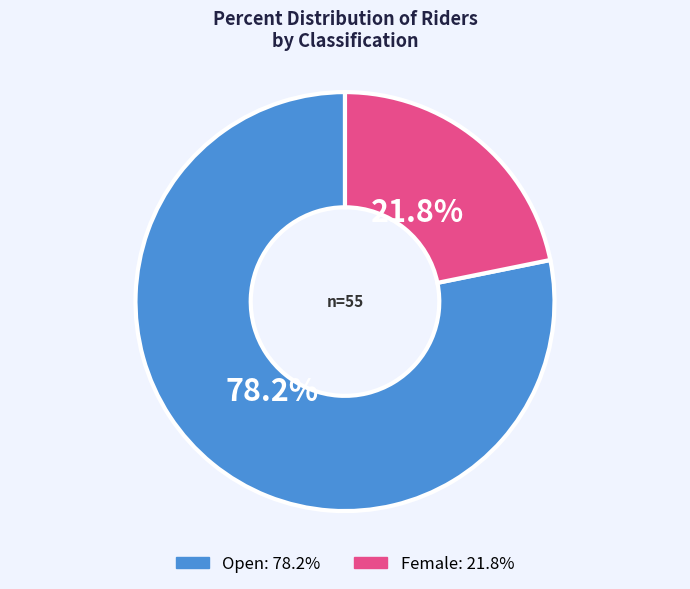

What percentage is NOT represented by Female?

78.2%